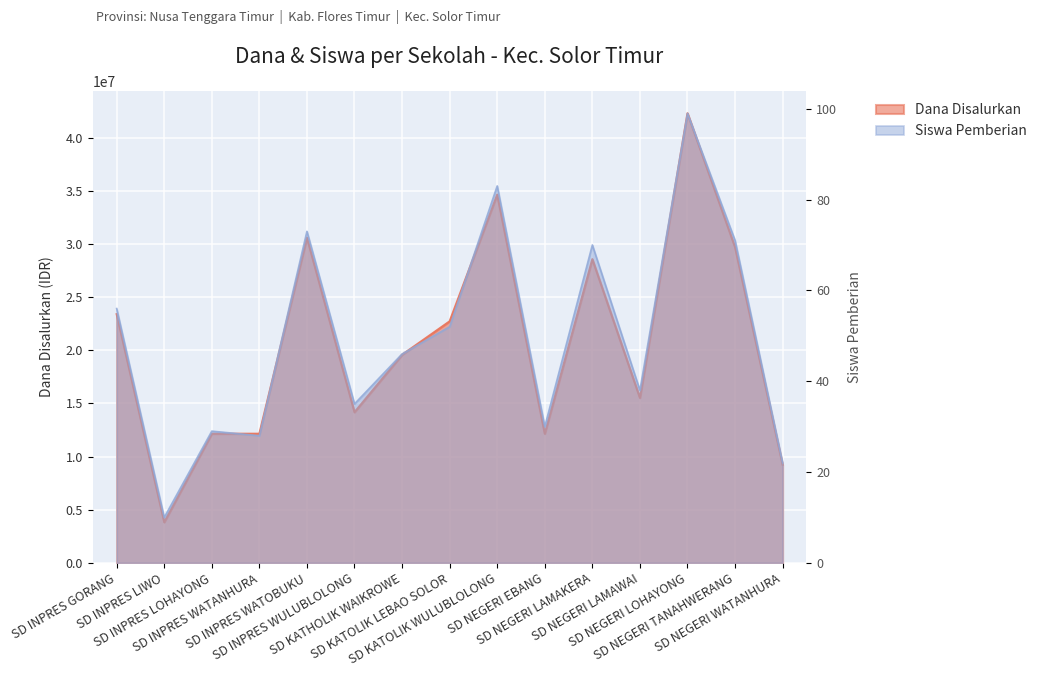

Reading left to right, transcribe all the data shown in this chart.

Dana Disalurkan: 23400000	3825000	12150000	12150000	30600000	14175000	19575000	22725000	34650000	12150000	28575000	15525000	42300000	29700000	9225000
Siswa Pemberian: 56	10	29	28	73	35	46	52	83	30	70	38	99	71	22